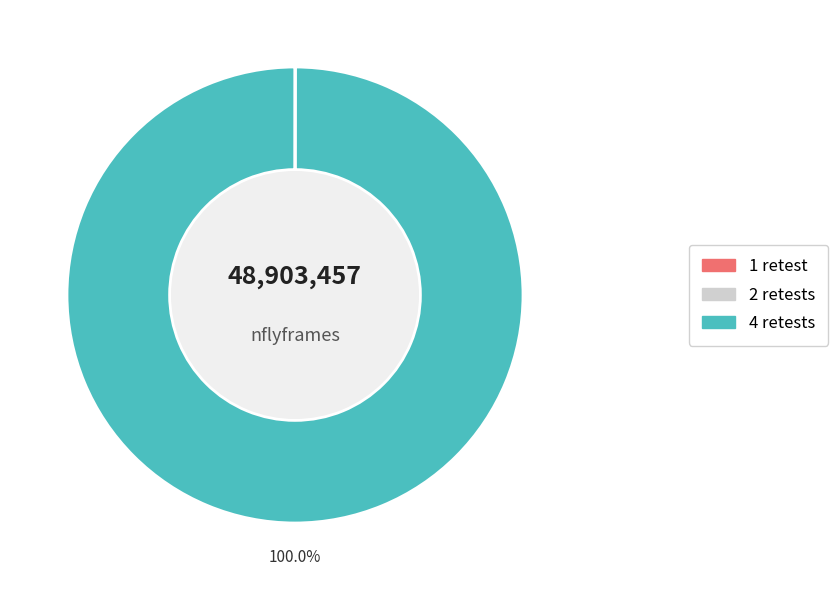

Is there a majority slice in this chart?

Yes